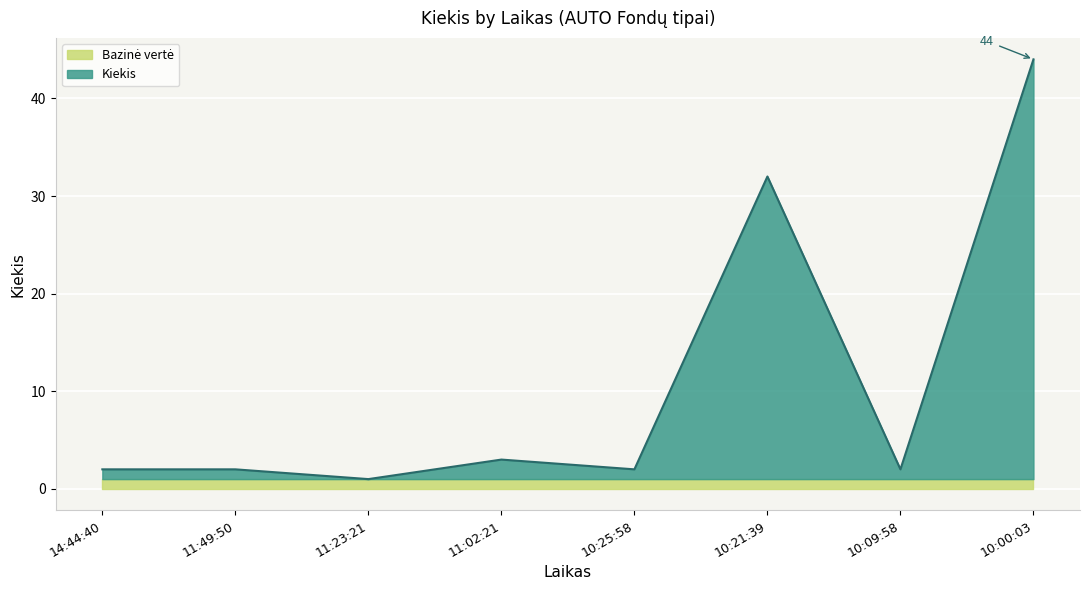

How many values are below 2?

1